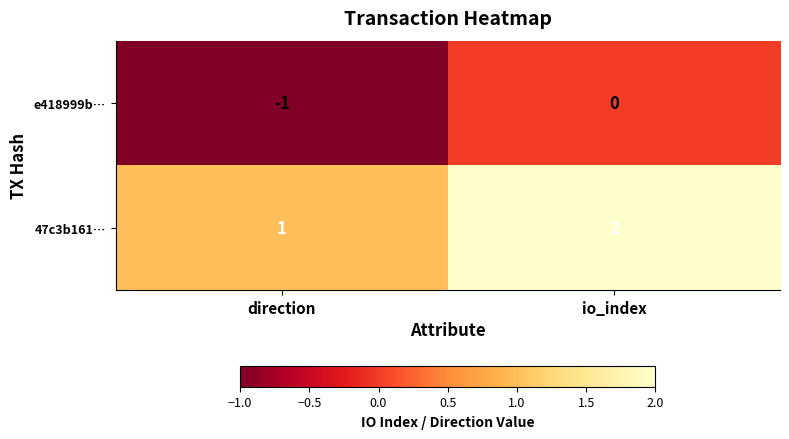

The e418999b… series shows -1 at direction. True or false?

True